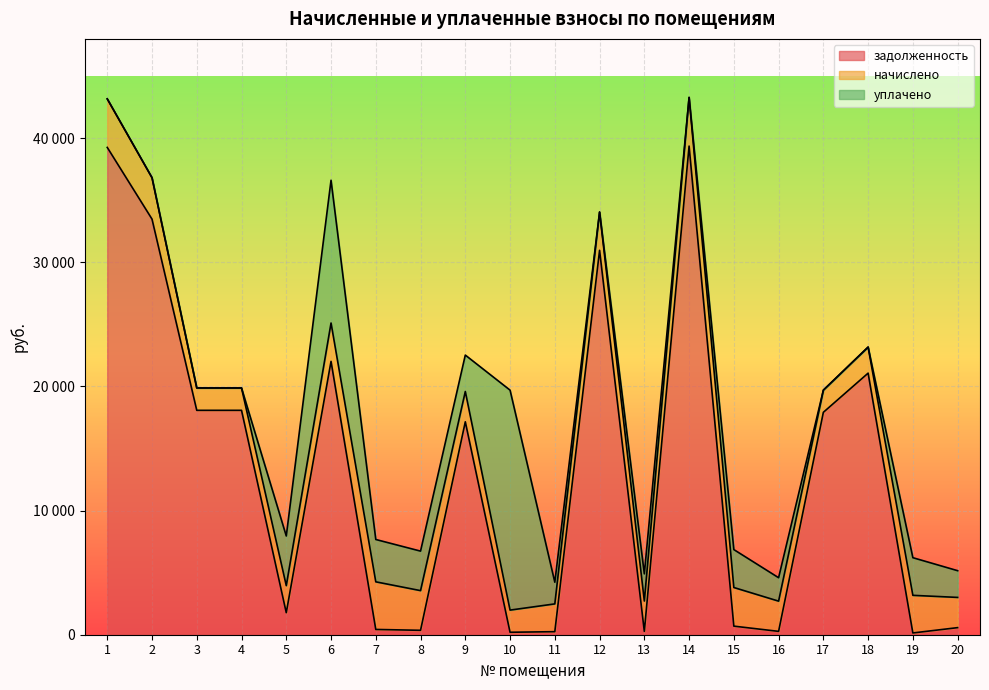

Which series has the largest total across all categories?

задолженность